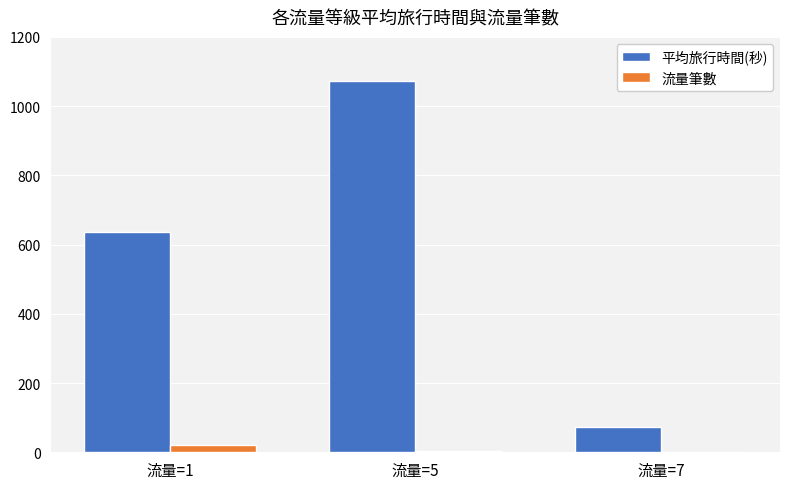

Which series changed the most between 流量=5 and 流量=7?

平均旅行時間(秒)